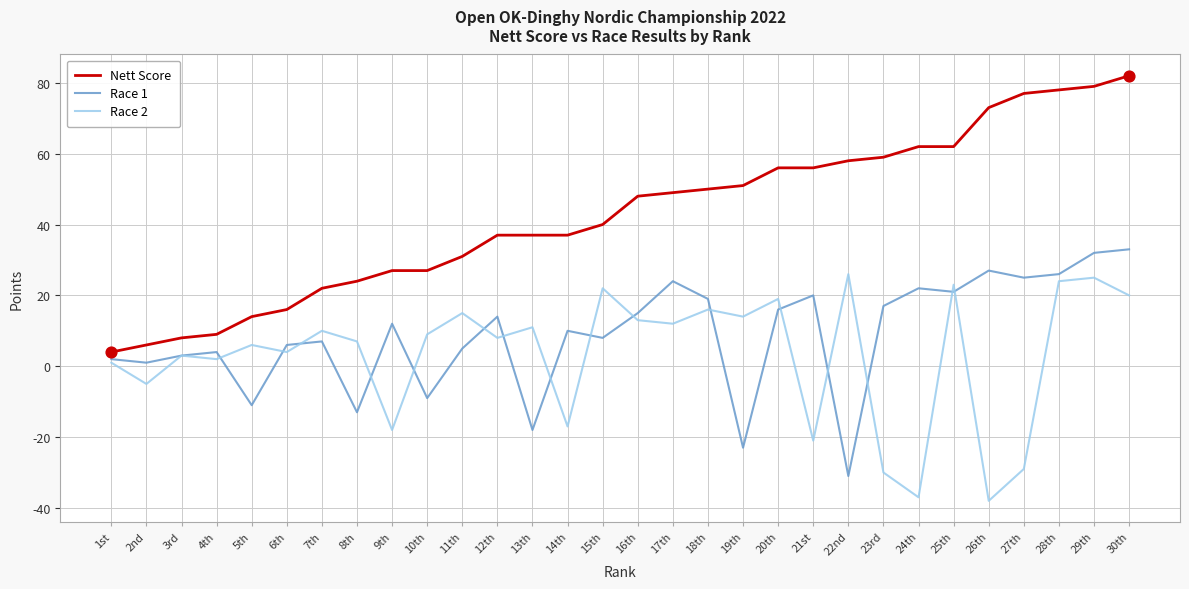

Between 1st and 28th, which series saw the biggest shift?

Nett Score